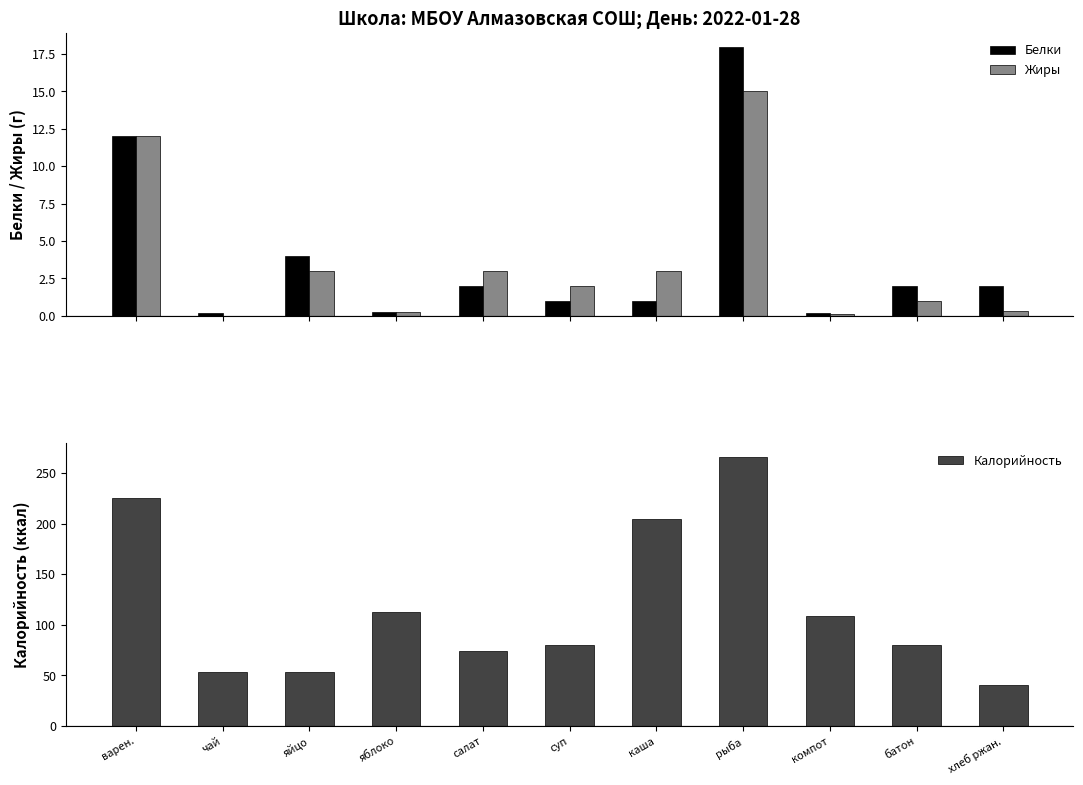

What is the label of the 6th bar from the right?

суп